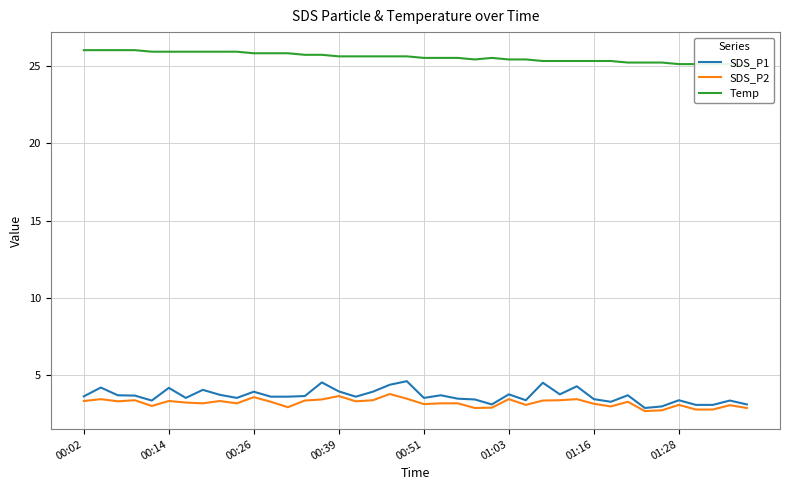

List the series in order of their peak value, highest first.

Temp, SDS_P1, SDS_P2